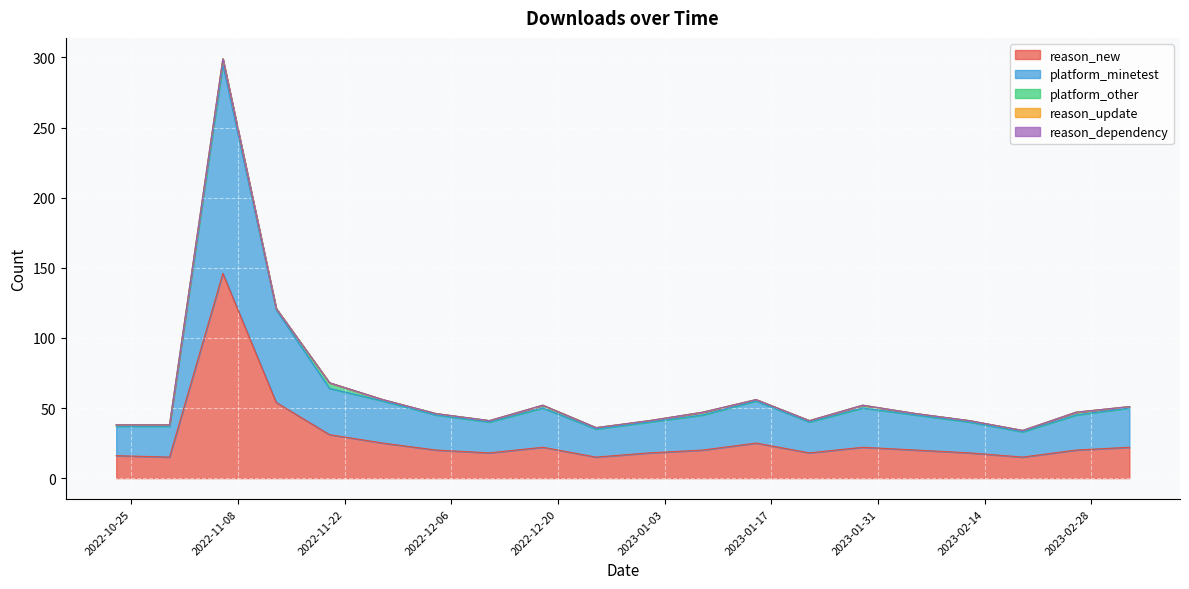

What is the total value across all series at 2023-01-29?

52